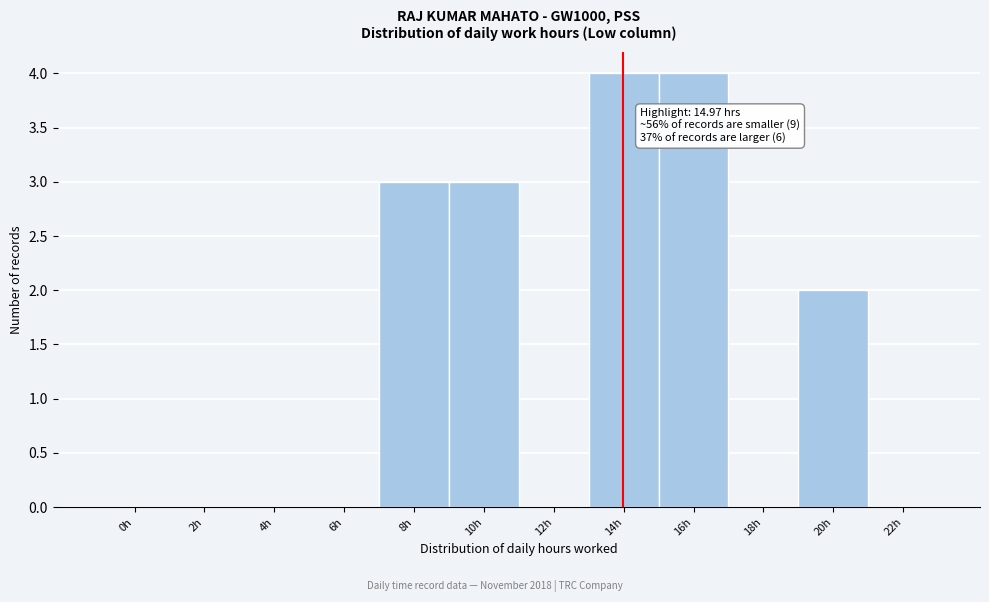

Reading left to right, what are all the values shown in this chart?

0h=0	2h=0	4h=0	6h=0	8h=3	10h=3	12h=0	14h=4	16h=4	18h=0	20h=2	22h=0